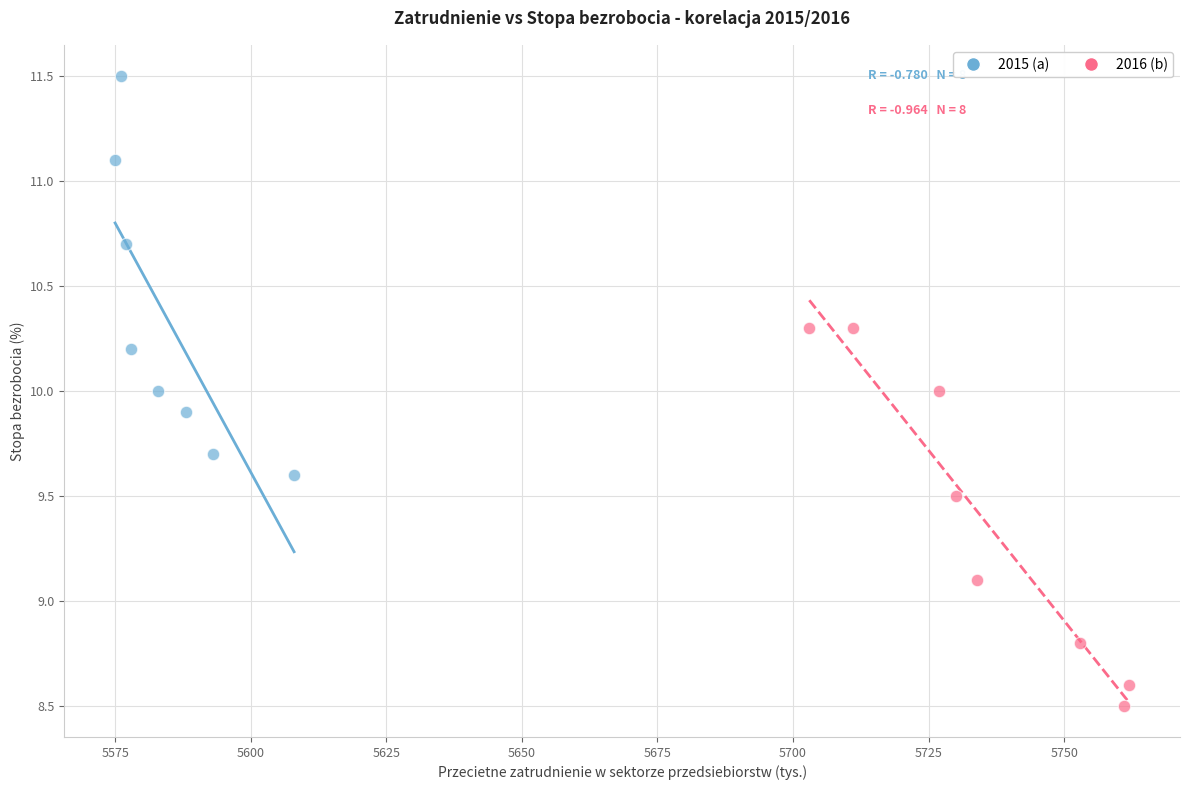

What are all the series names shown in the legend?

2015 (a), 2016 (b)